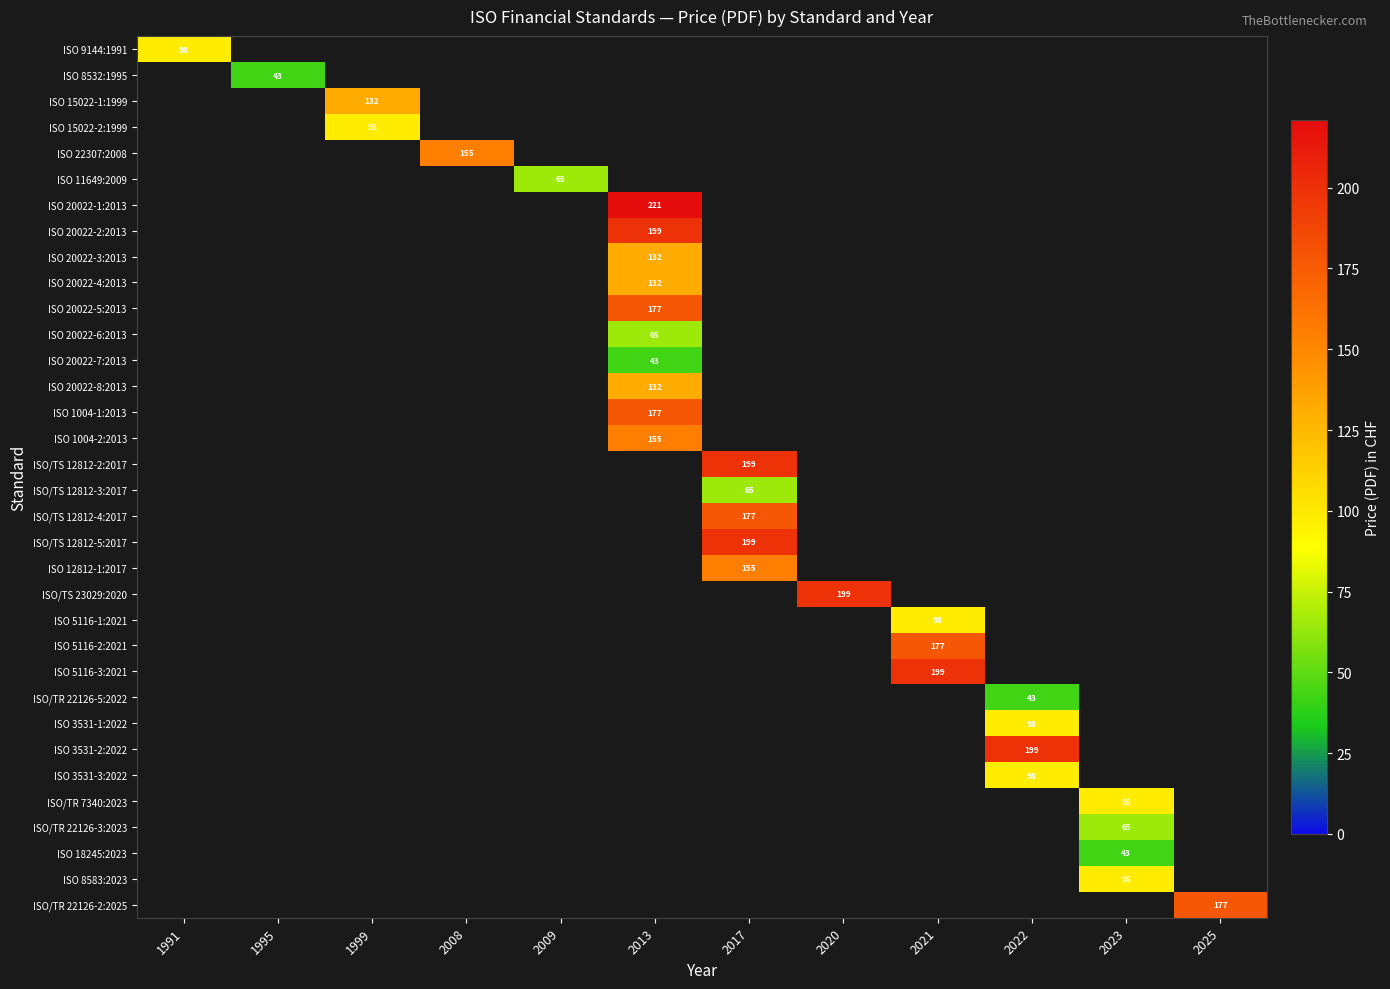

What is the maximum value shown in the chart?

221.0